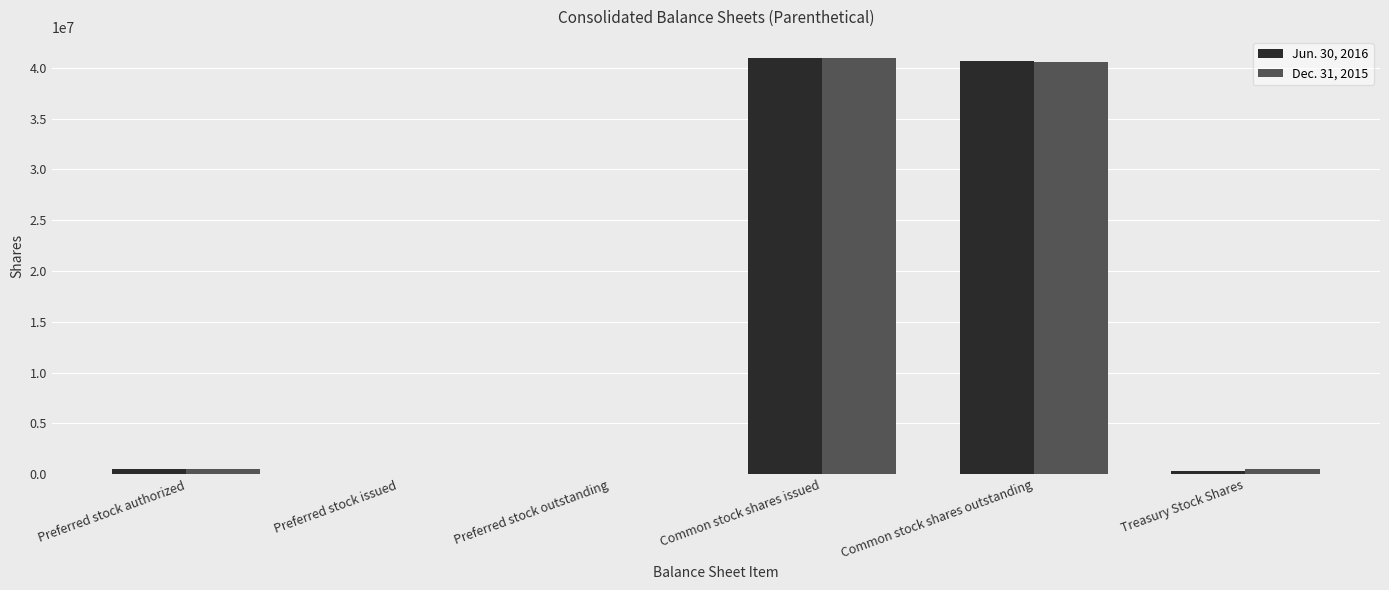

Which series has the largest range (max minus min)?

Dec. 31, 2015